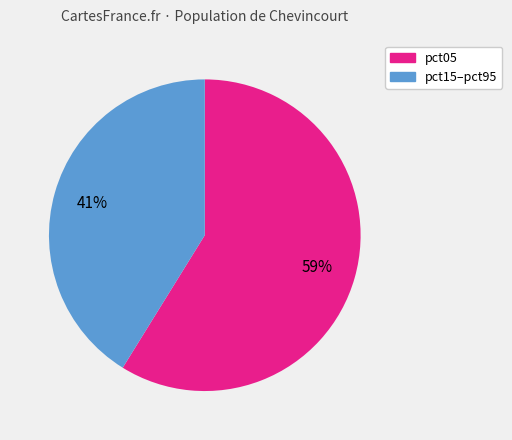

To the nearest percent, what is the difference between the largest and smallest slice percentages?

18%